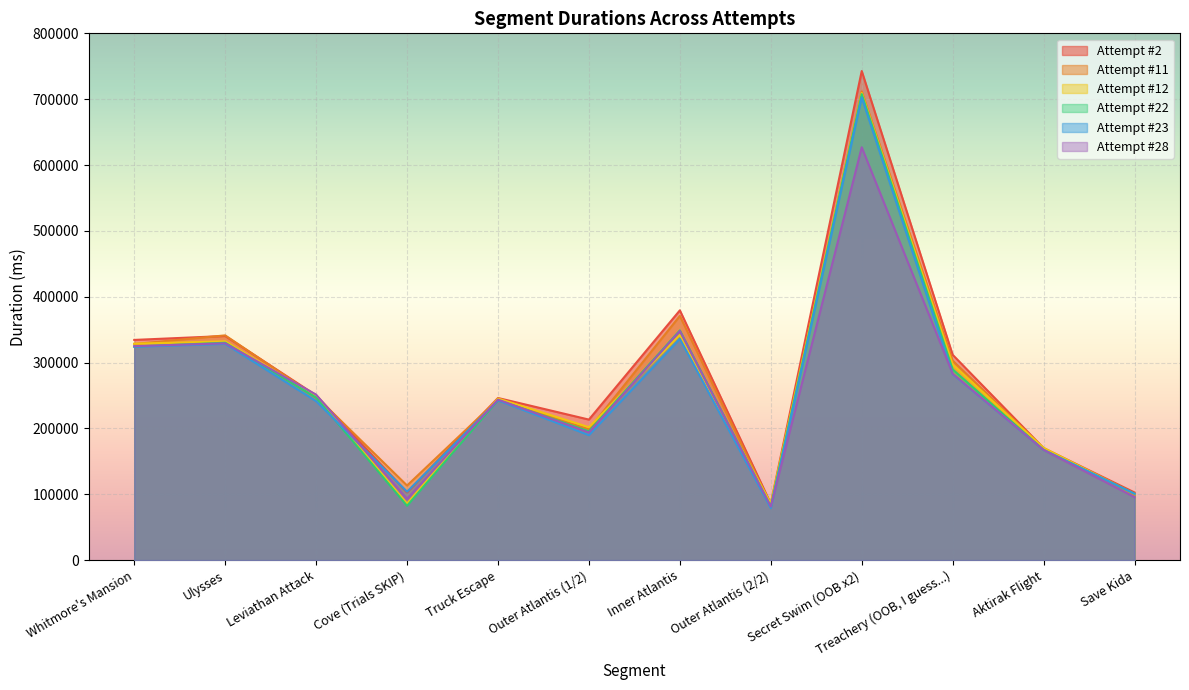

What is the difference between the maximum and minimum values in the Attempt #23 series?

623841